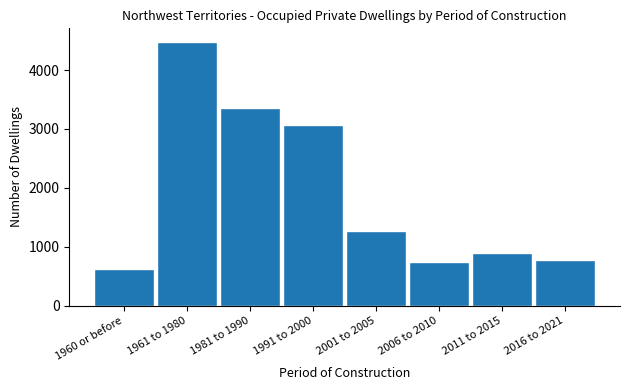

Reading left to right, transcribe all the data shown in this chart.

1960 or before=630	1961 to 1980=4485	1981 to 1990=3360	1991 to 2000=3060	2001 to 2005=1270	2006 to 2010=740	2011 to 2015=895	2016 to 2021=770